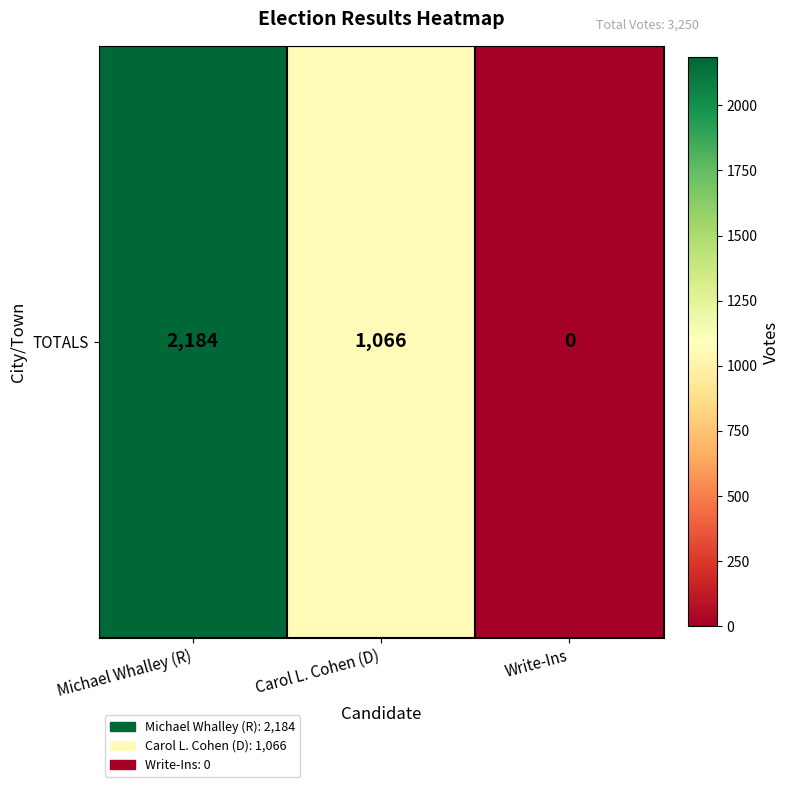

The value at Michael Whalley (R) is 2184. True or false?

True